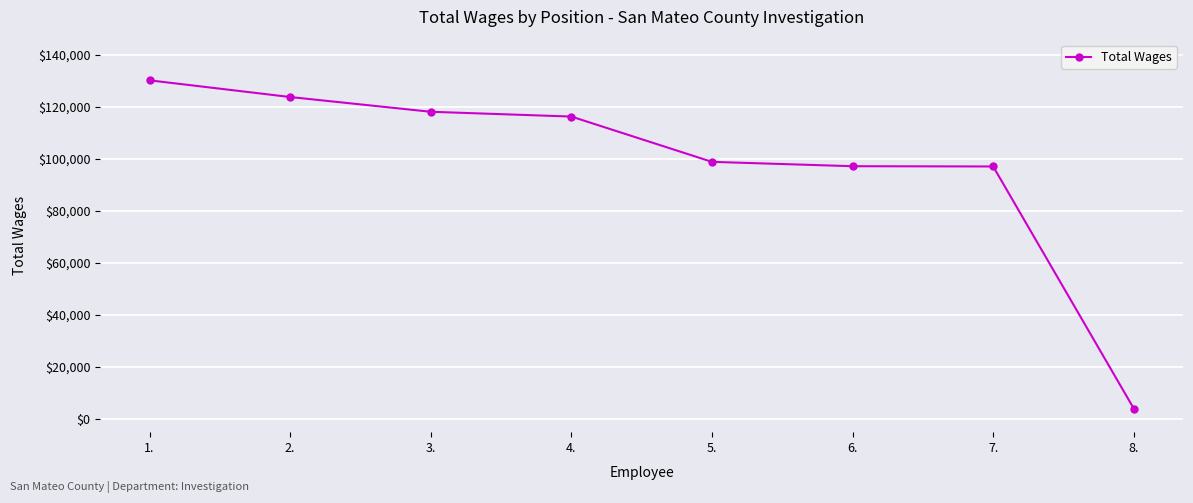

What is the value of the 7th point from the left?

97105